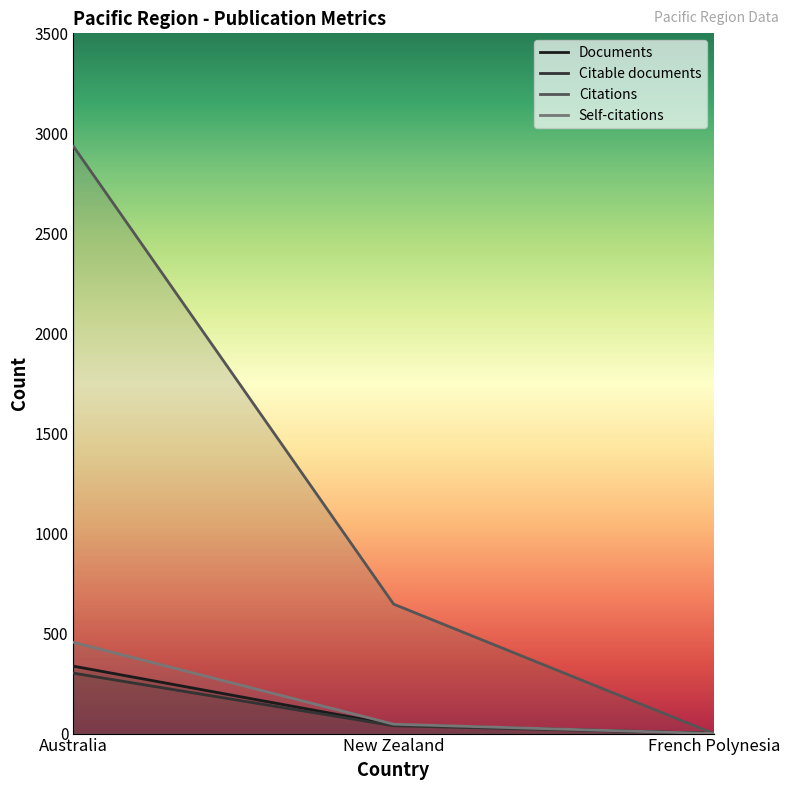

The Self-citations series shows 47 at New Zealand. True or false?

True